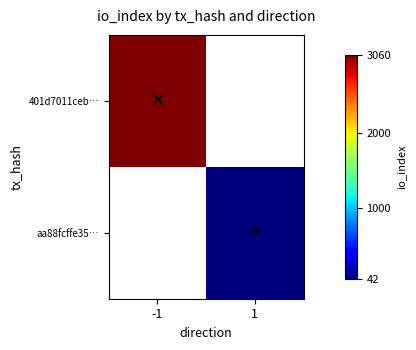

The 401d7011ceb… series shows 1456.1 at -1. True or false?

False